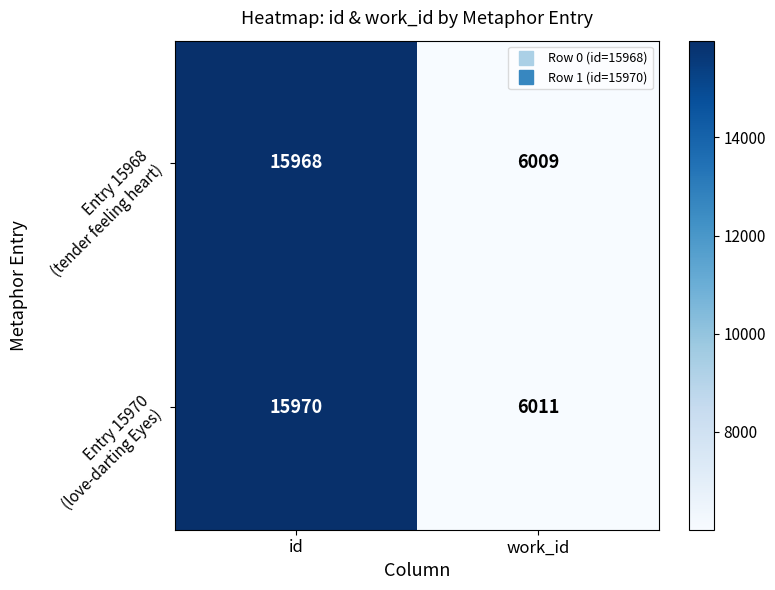

Which category has the lowest value across all series?

work_id